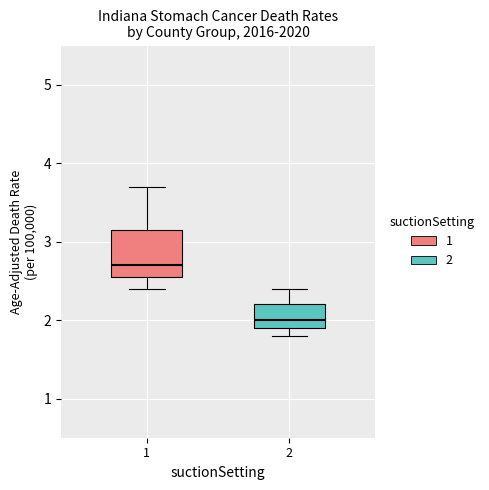

Where does the upper whisker of the box at x = 2 end on the y-axis? The values are not printed on the chart, so give them approximately, as read against the axis.

2.4